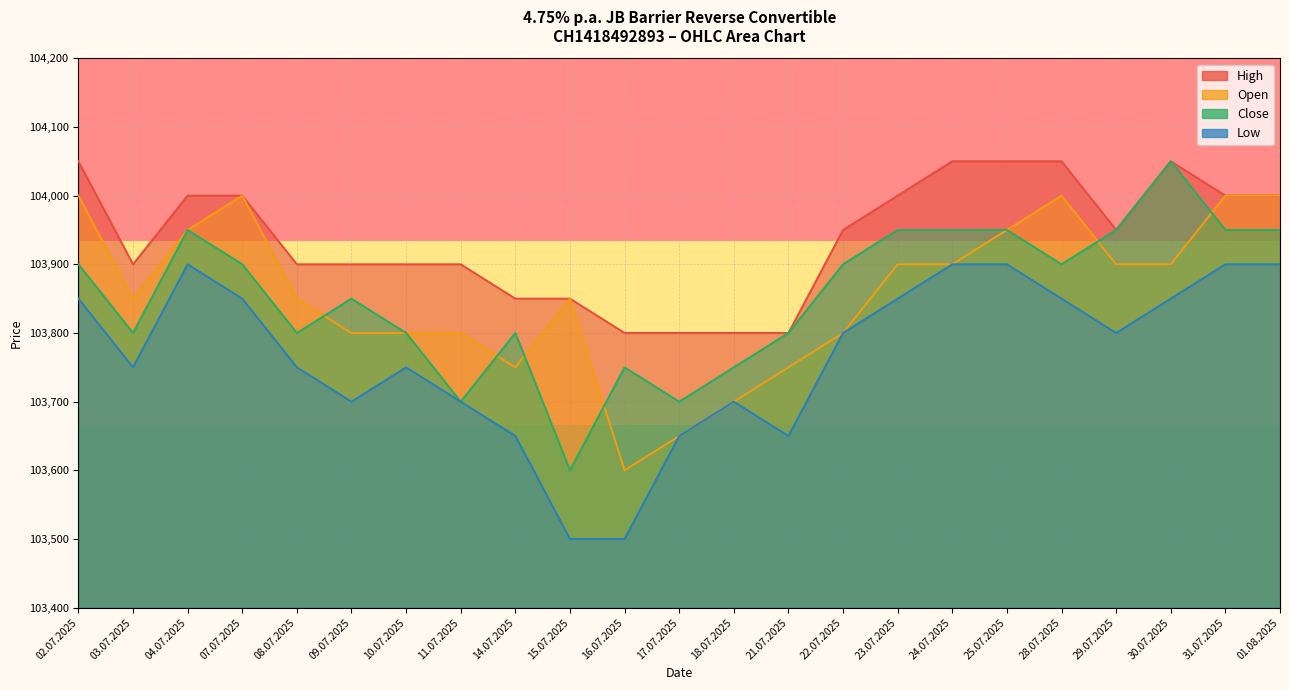

Is it true that Low equals 103750 at 08.07.2025?

True